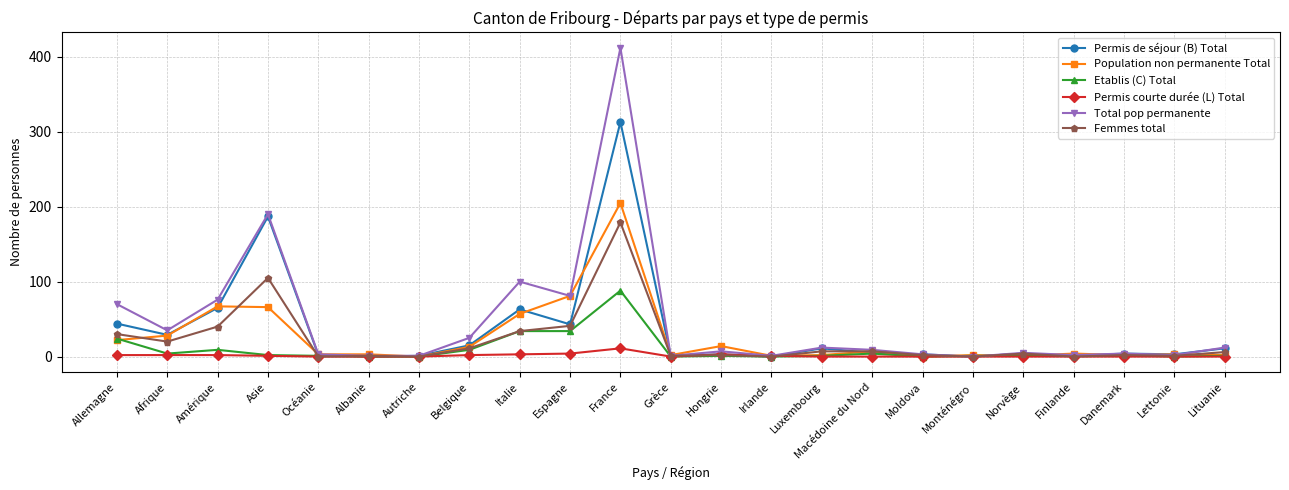

What is the label of the 18th point from the left?

Monténégro